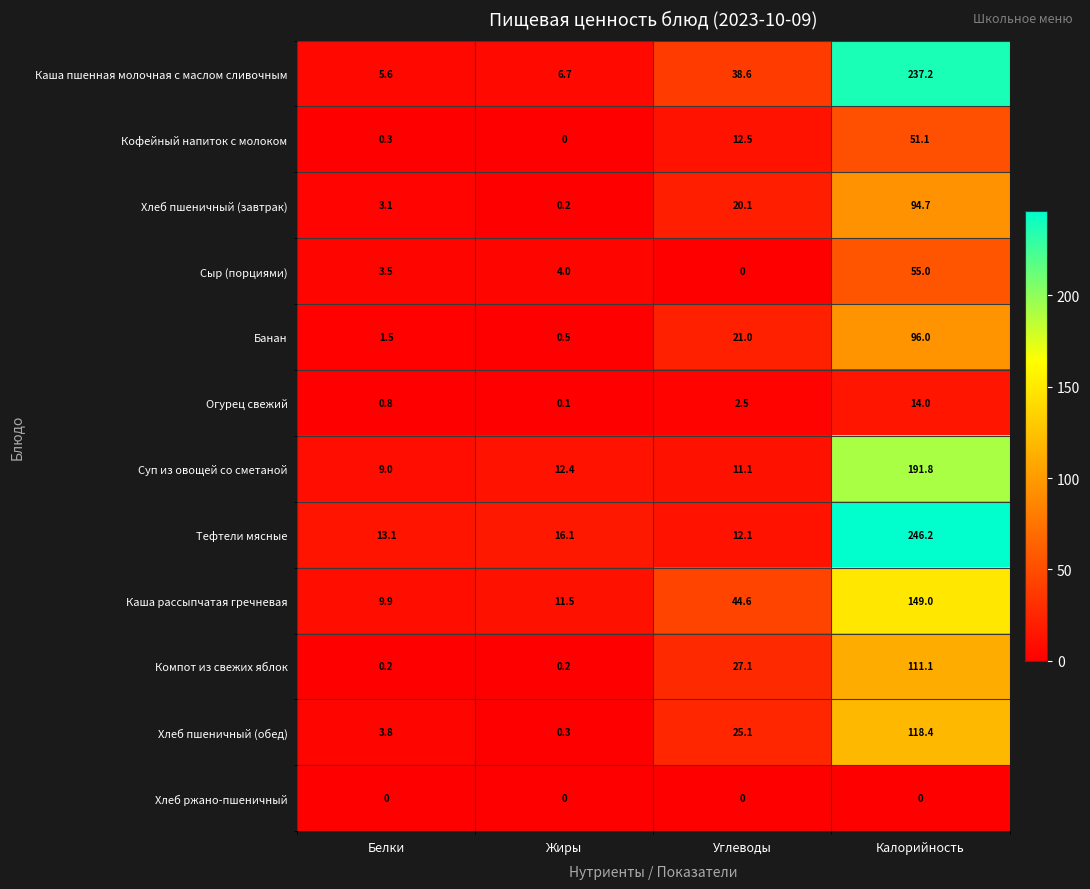

How many categories are shown in the chart?

4